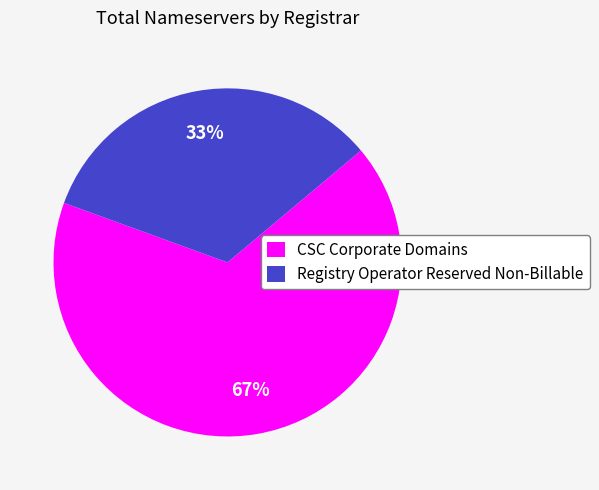

Rank the categories by value from lowest to highest.

Registry Operator Reserved Non-Billable, CSC Corporate Domains